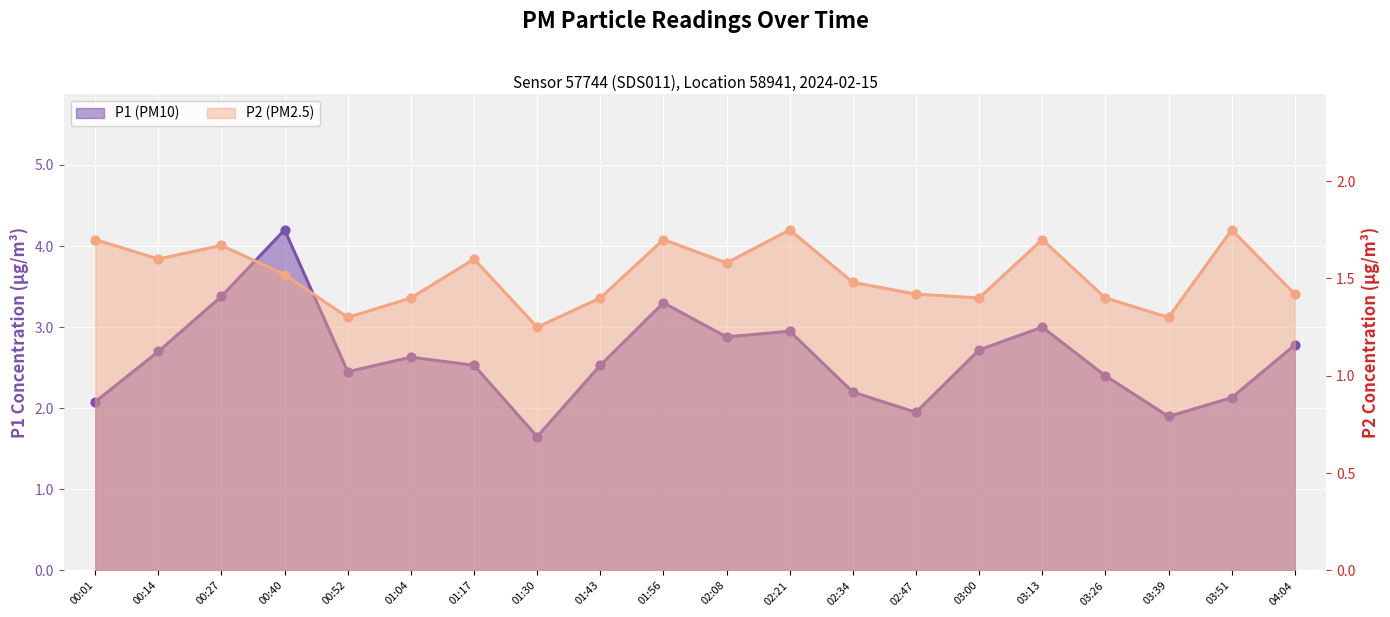

What are all the series names shown in the legend?

P1, P2